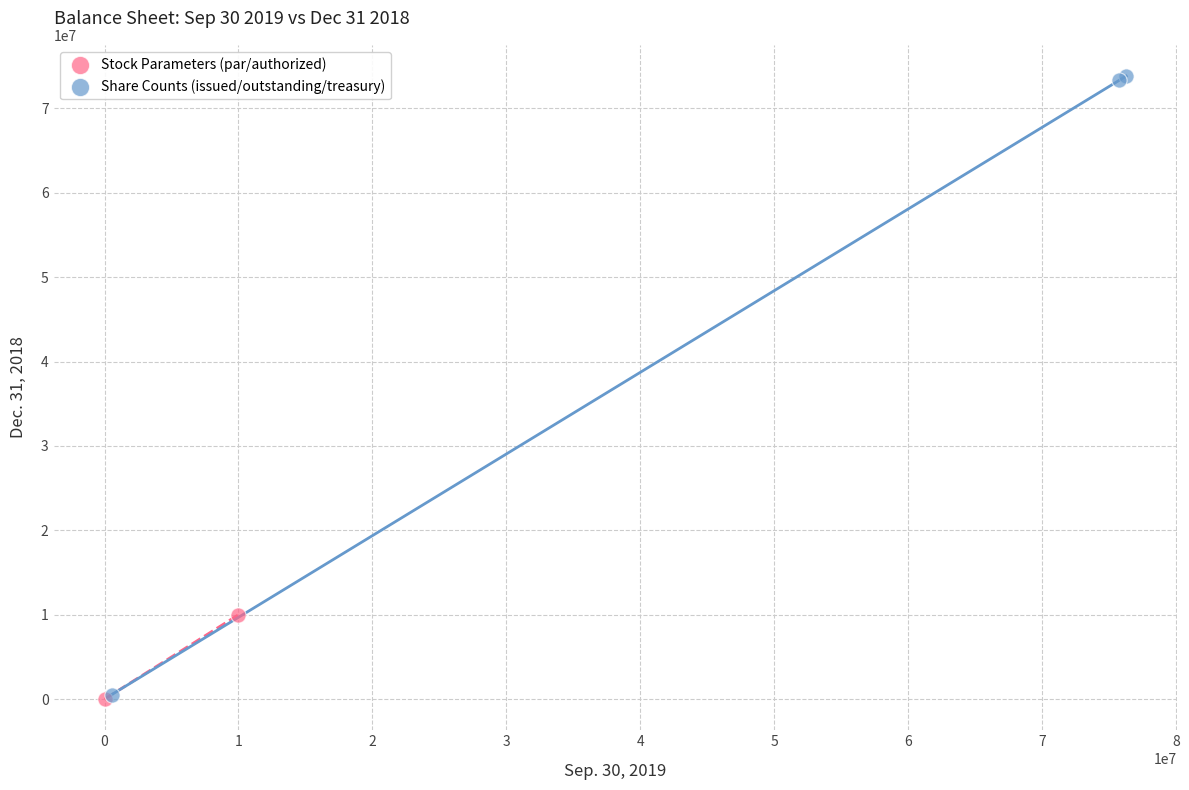

Which series reaches the maximum Y coordinate?

Share Counts (issued/outstanding/treasury)